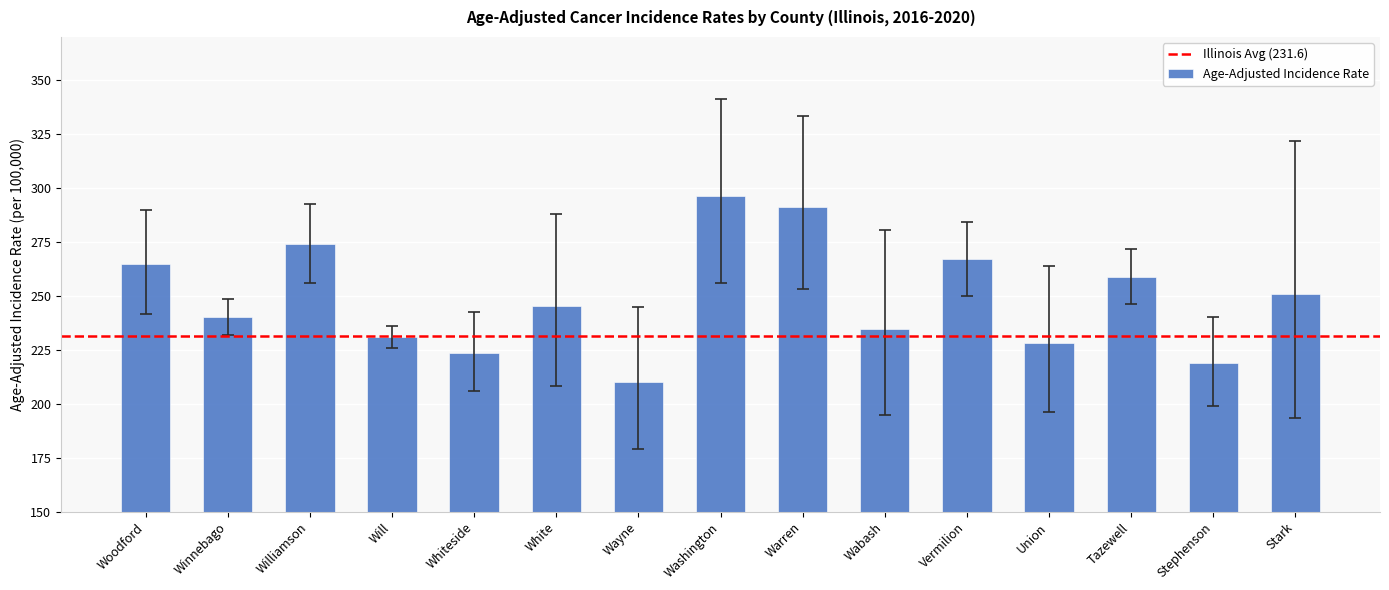

What is the value of the 10th bar from the left?

234.6